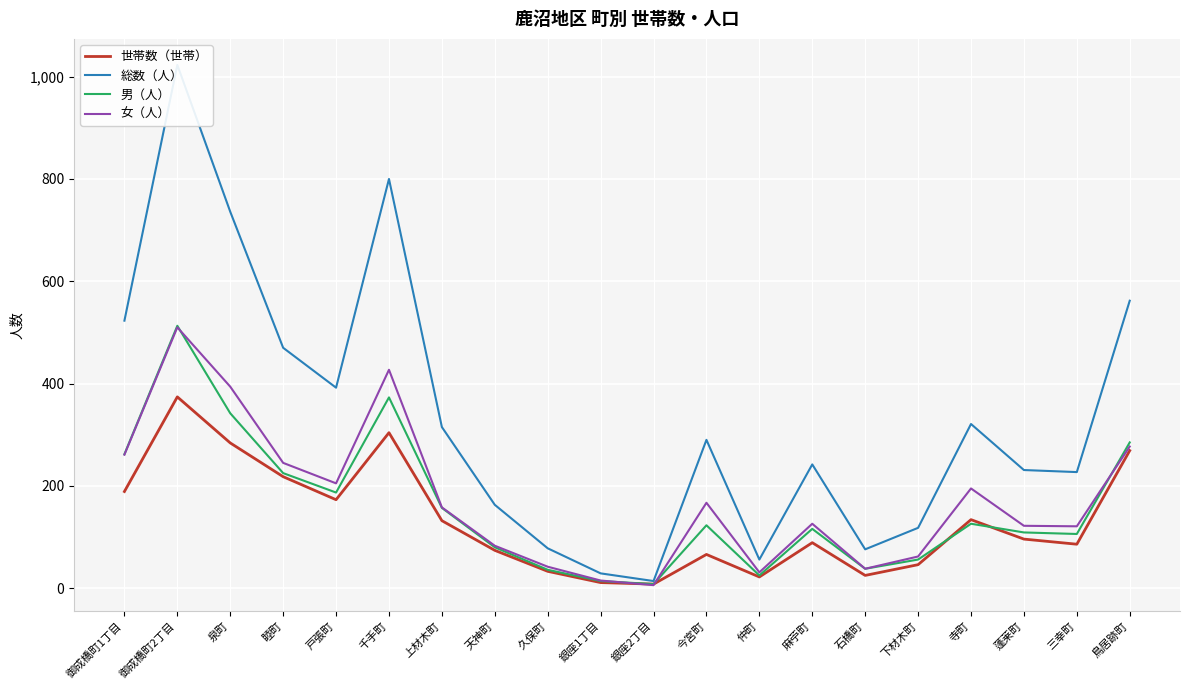

At 千手町, list the series in order from smallest to largest.

世帯数（世帯）, 男（人）, 女（人）, 総数（人）